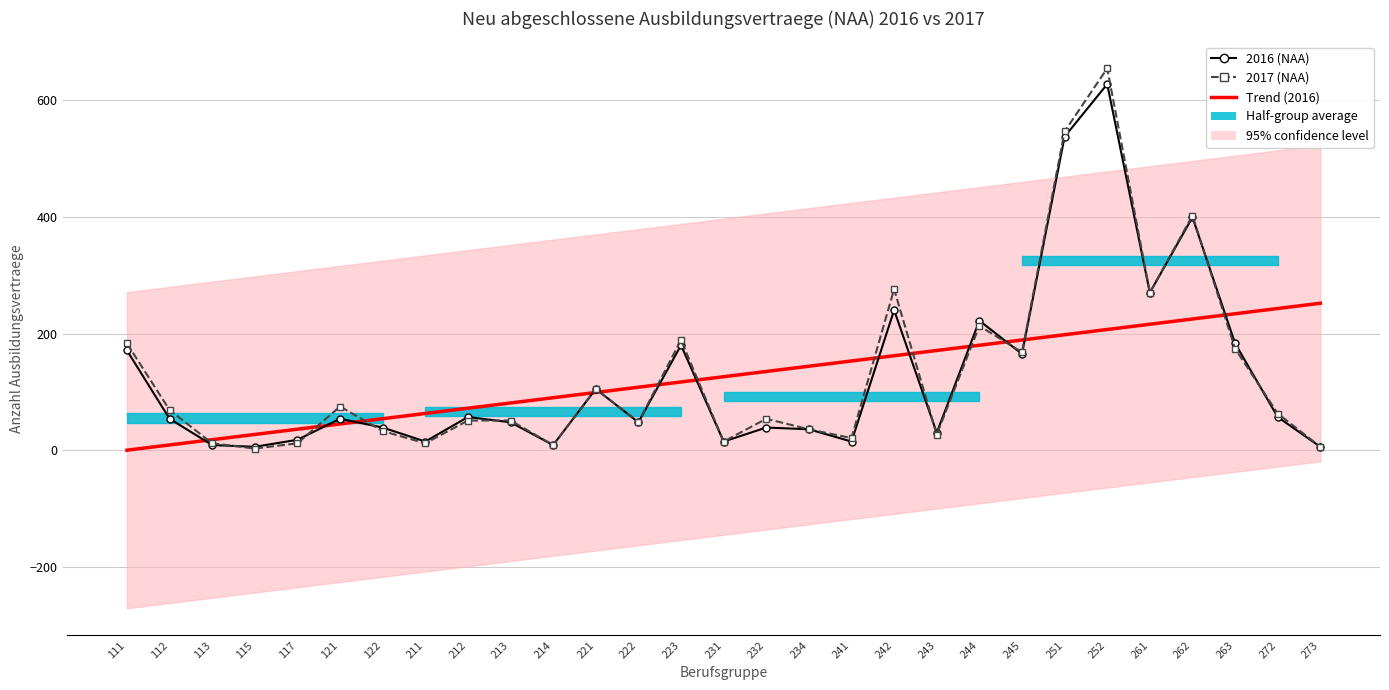

How many lines are shown in the chart?

3